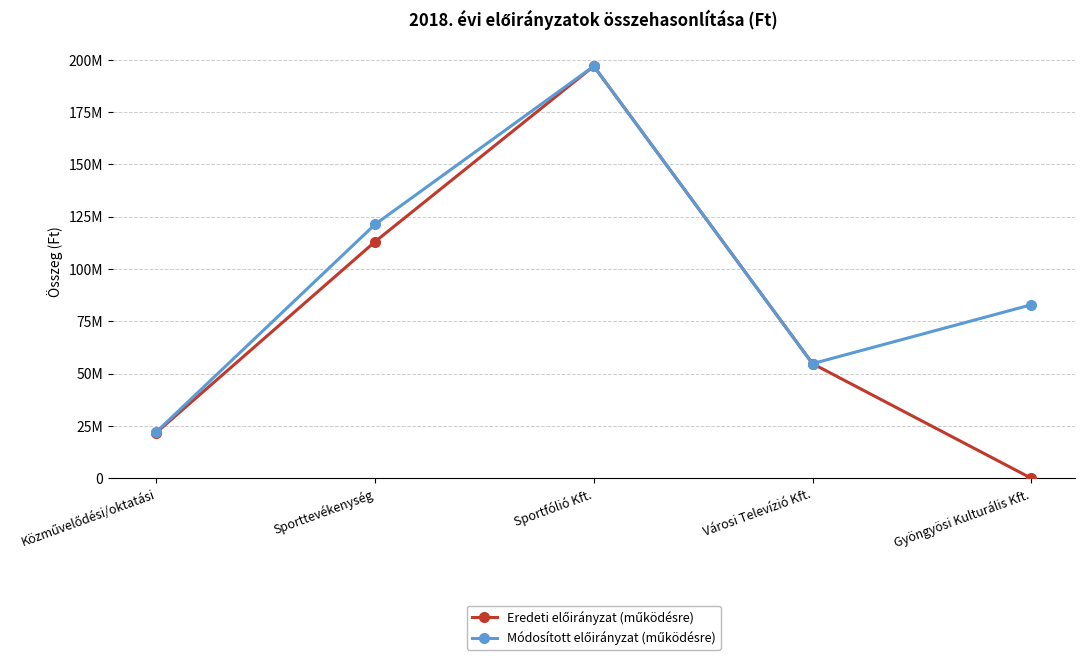

What is the label of the 4th point from the left?

Városi Televízió Kft.